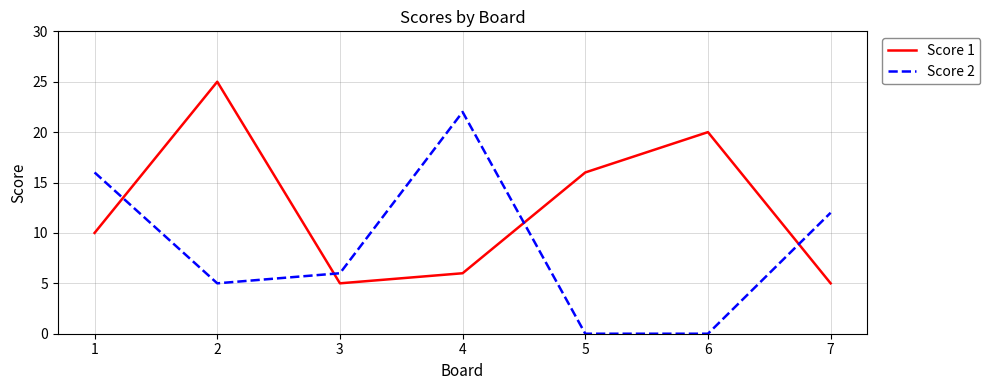

Is it true that Score 2 equals 16 at 1?

True